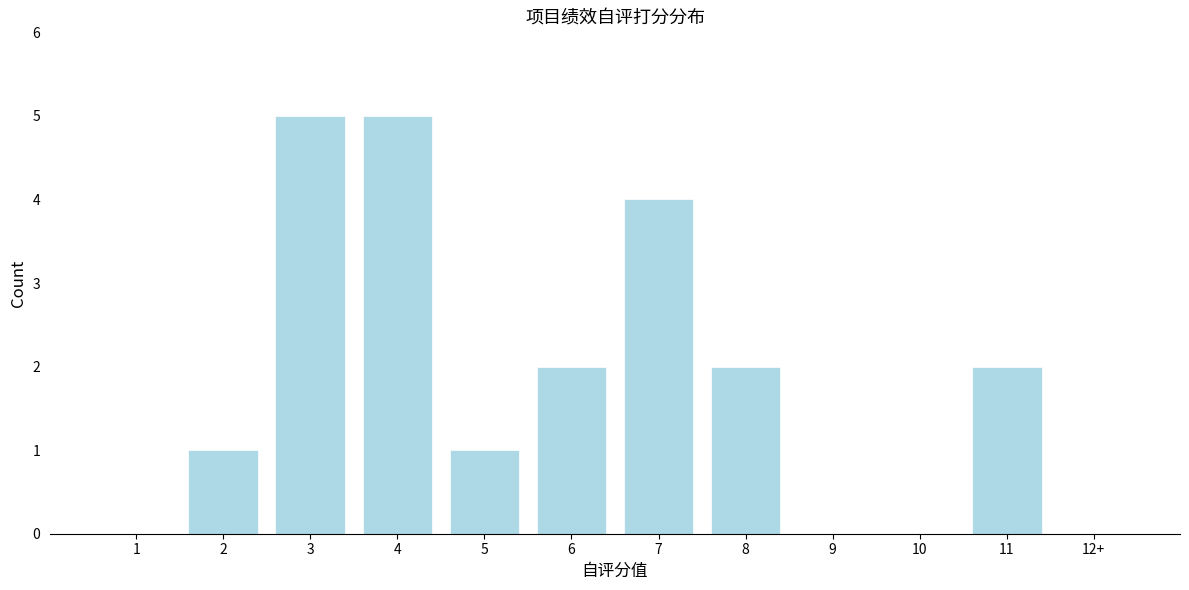

Reading left to right, what are all the values shown in this chart?

1=0	2=1	3=5	4=5	5=1	6=2	7=4	8=2	9=0	10=0	11=2	12+=0